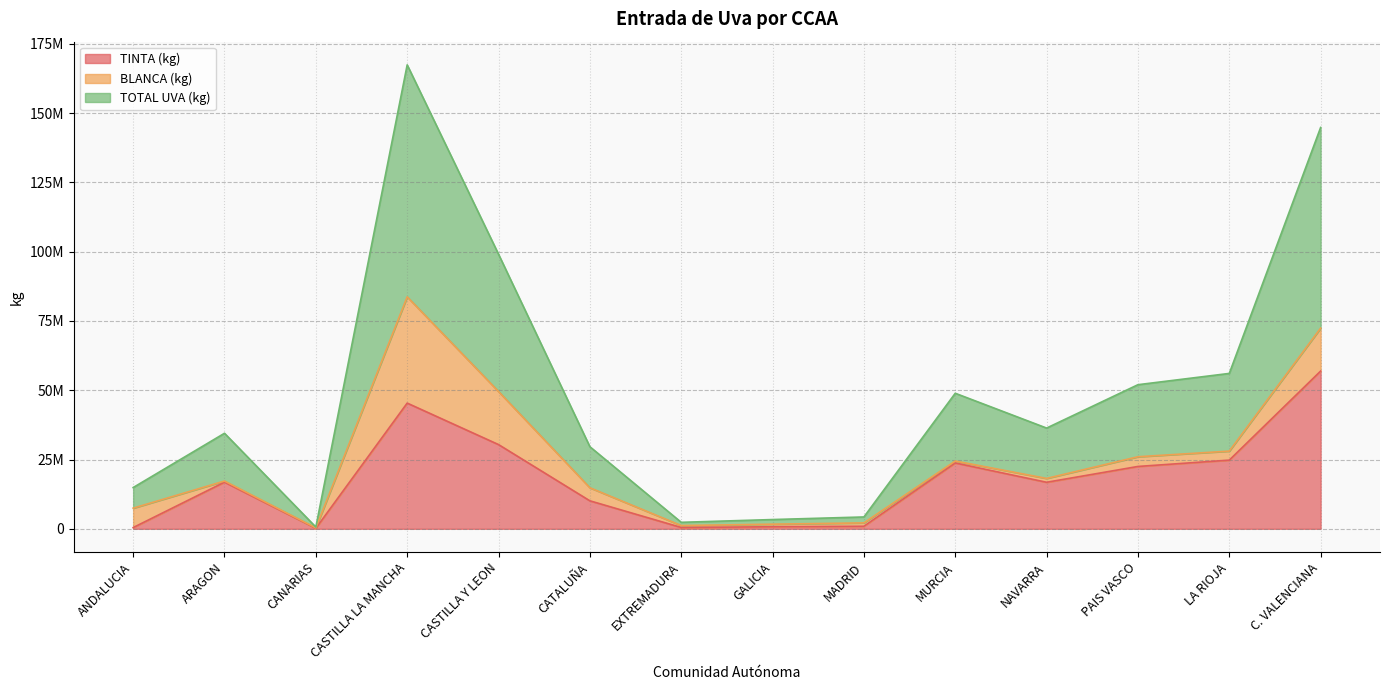

At which label does TINTA (kg) first exceed 16826715?

CASTILLA LA MANCHA